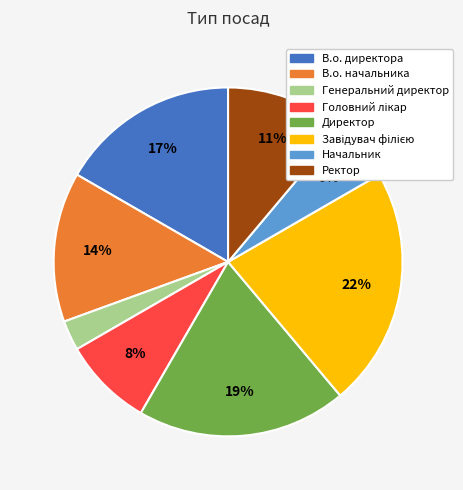

What percentage is the Генеральний директор slice, to the nearest percent?

3%